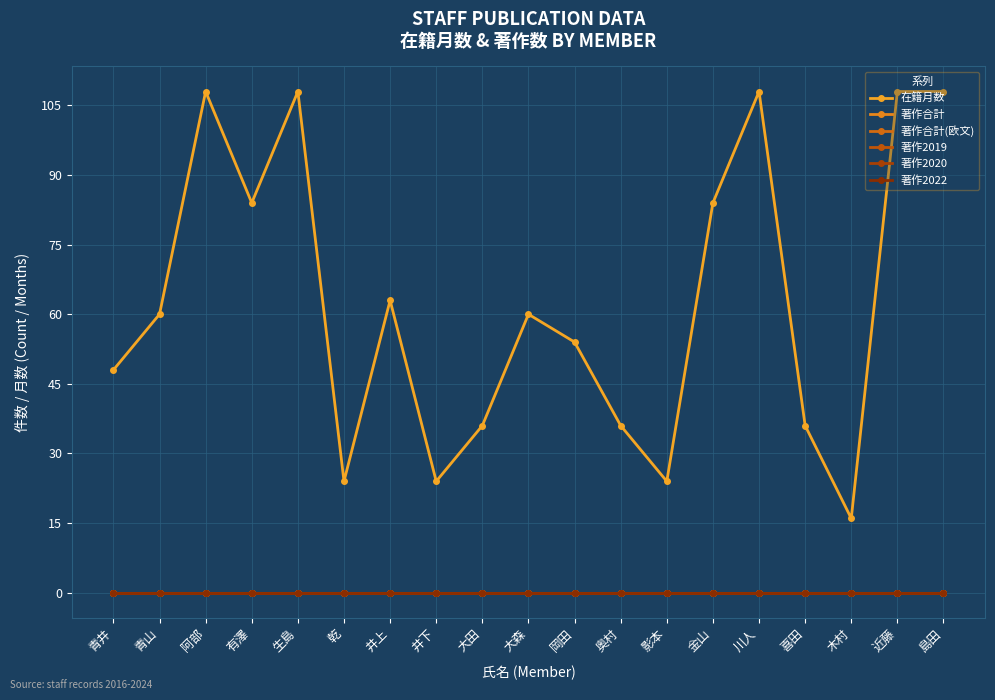

What is the average value of the 在籍月数 series?

63